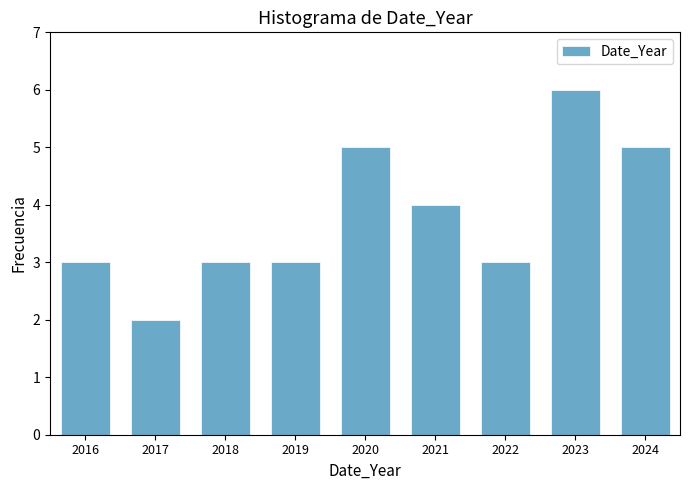

Reading right to left, extract all data points from this chart.

2024=5	2023=6	2022=3	2021=4	2020=5	2019=3	2018=3	2017=2	2016=3